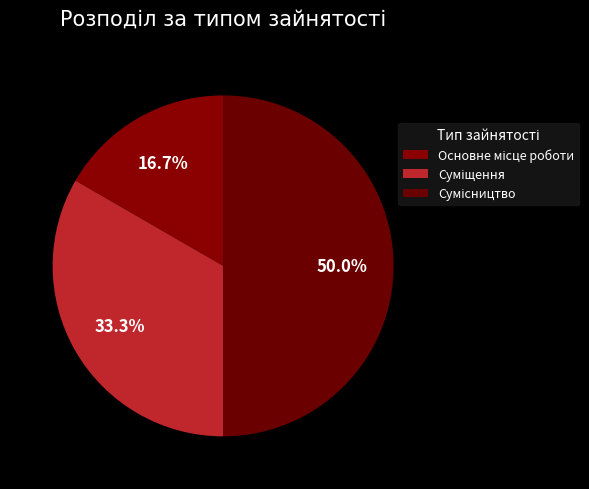

Between Основне місце роботи and Суміщення, which is larger?

Суміщення